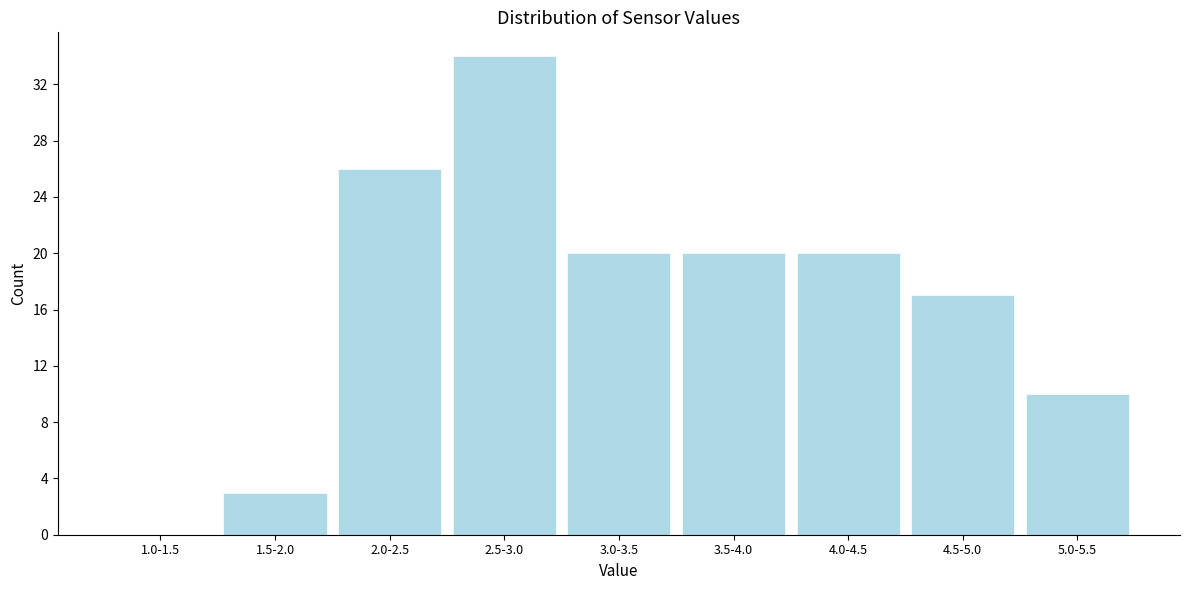

Reading left to right, list all the values displayed in this chart.

1.0-1.5=0	1.5-2.0=3	2.0-2.5=26	2.5-3.0=34	3.0-3.5=20	3.5-4.0=20	4.0-4.5=20	4.5-5.0=17	5.0-5.5=10